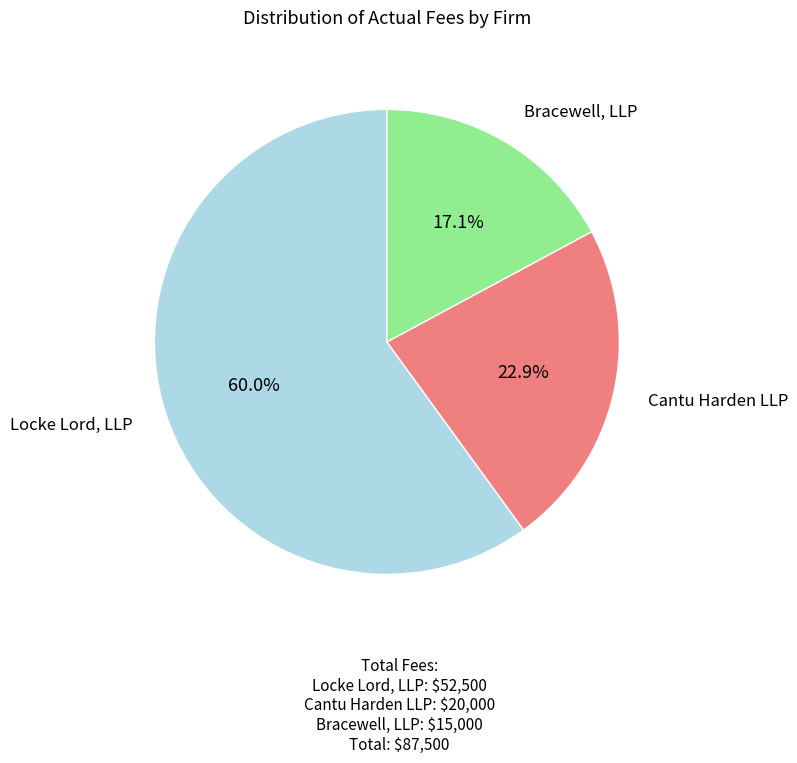

Does any single category account for the majority?

Yes